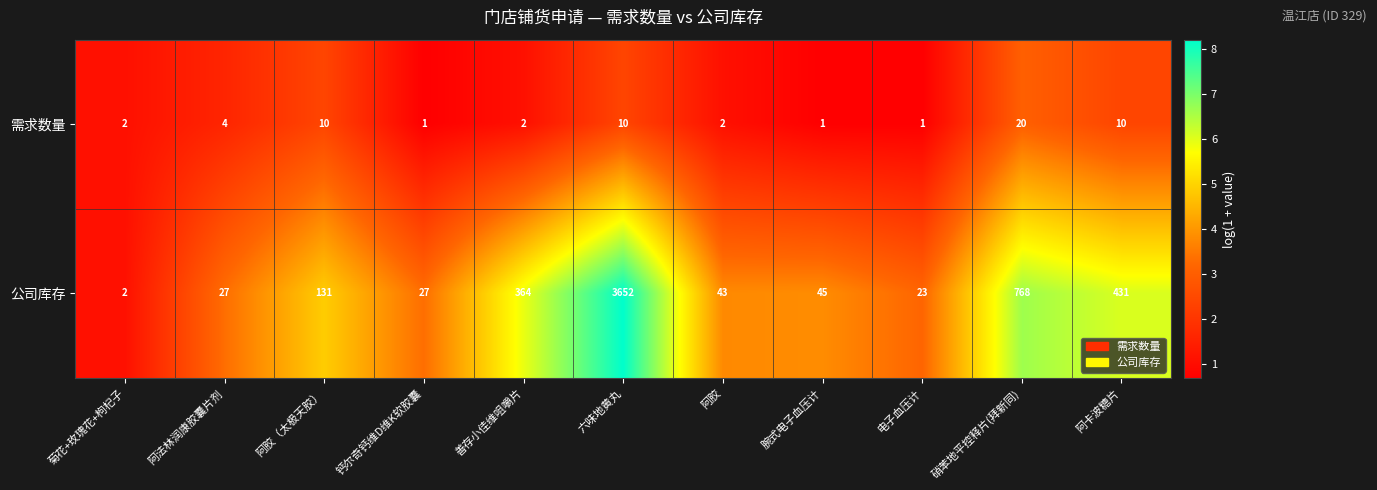

Reading left to right, transcribe all the data shown in this chart.

需求数量: 2	4	10	1	2	10	2	1	1	20	10
公司库存: 2	27	131	27	364	3652	43	45	23	768	431